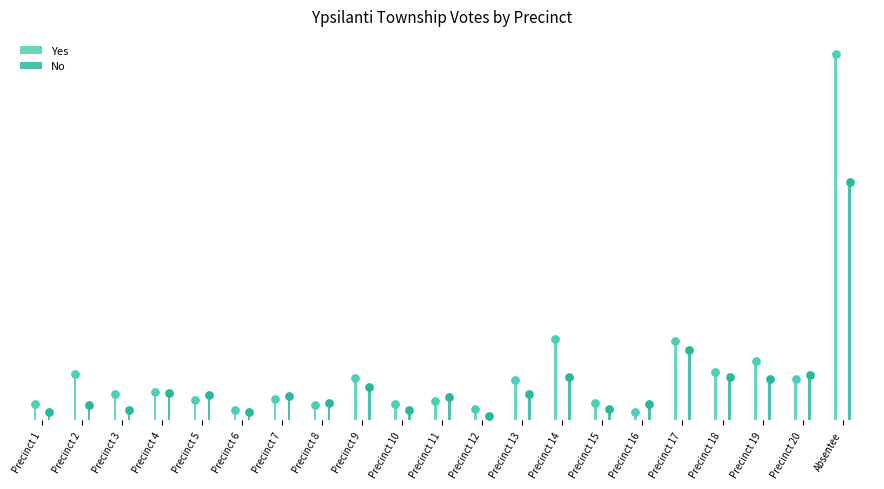

Which series has the widest spread of Y values?

Yes